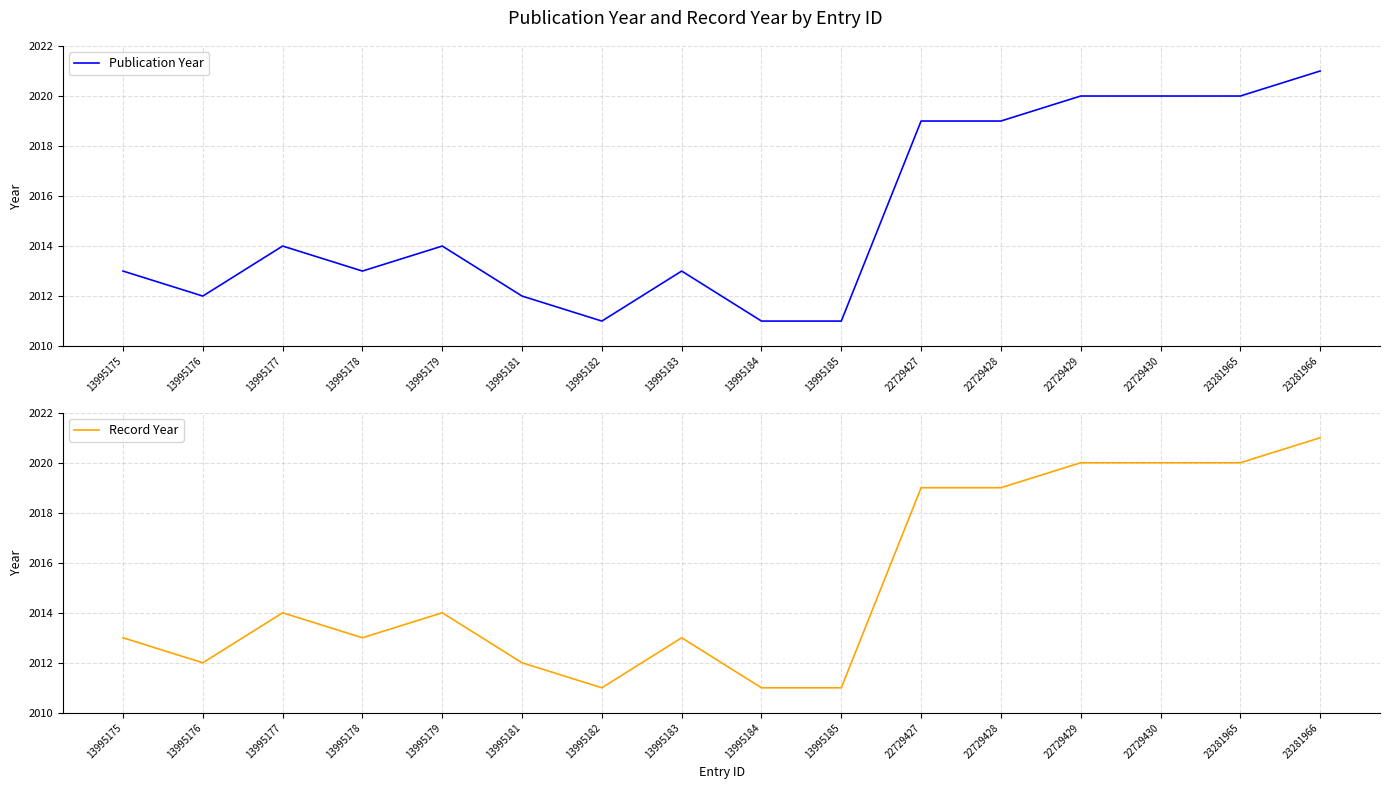

Which series has the largest range (max minus min)?

Publication Year